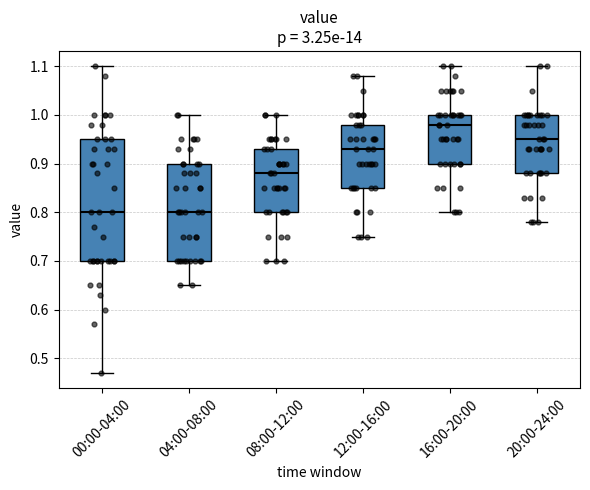

Reading left to right, read every box against the y-axis: the position of its median line, the range the box covers, and the ends of its whiskers. The values are not printed on the chart, so give them approximately, as read against the axis.

00:00-04:00: median 0.80, box 0.70 to 0.95, whiskers 0.47 to 1.10
04:00-08:00: median 0.80, box 0.70 to 0.90, whiskers 0.65 to 1.00
08:00-12:00: median 0.88, box 0.80 to 0.93, whiskers 0.70 to 1.00
12:00-16:00: median 0.93, box 0.85 to 0.98, whiskers 0.75 to 1.08
16:00-20:00: median 0.98, box 0.90 to 1.00, whiskers 0.80 to 1.10
20:00-24:00: median 0.95, box 0.88 to 1.00, whiskers 0.78 to 1.10